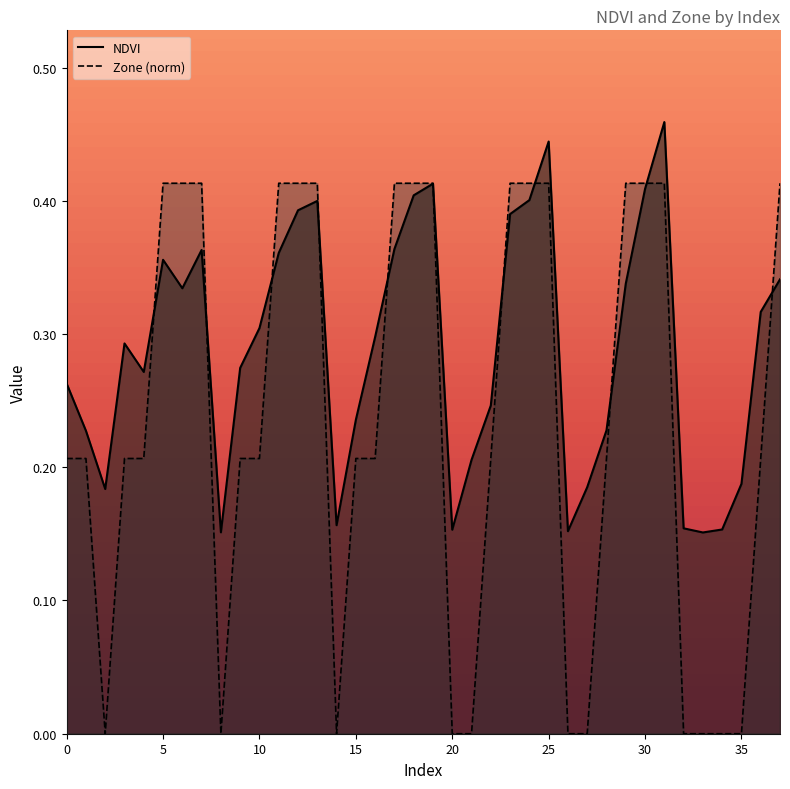

What is the value of the NDVI point at the 20th from the left?

0.4